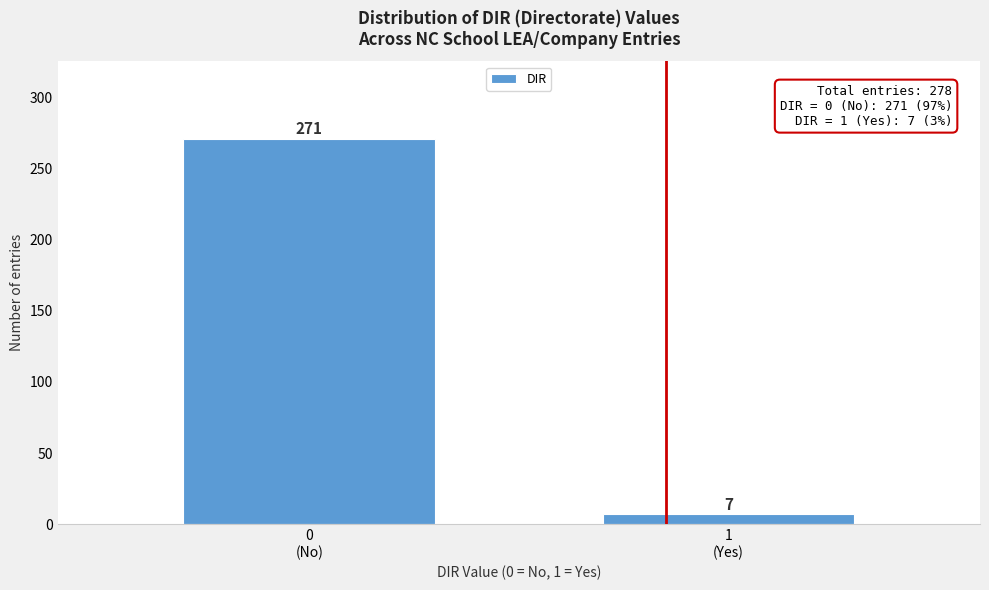

Reading right to left, list all the values displayed in this chart.

7	271